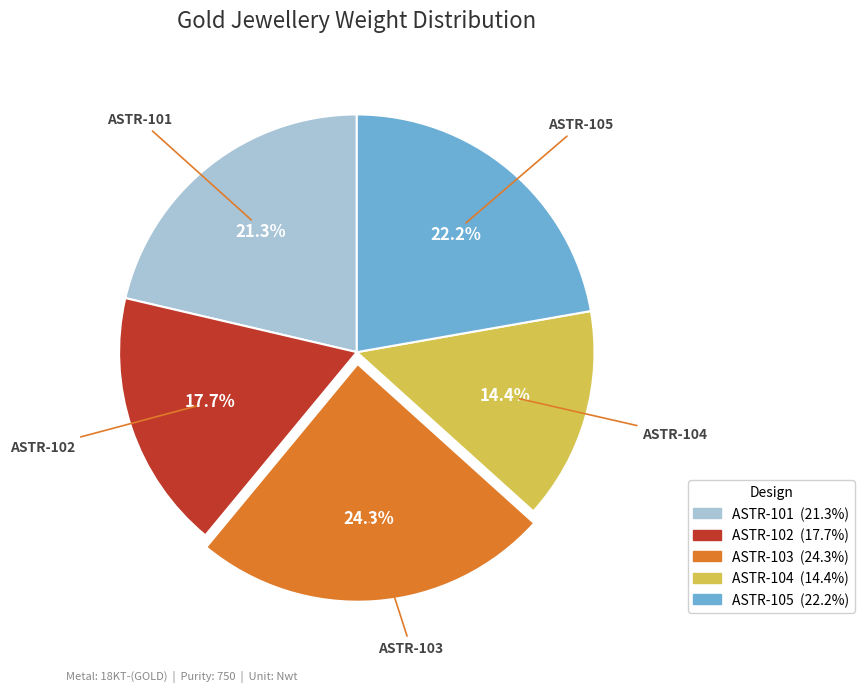

To the nearest percent, what percentage of the pie is ASTR-103?

24%